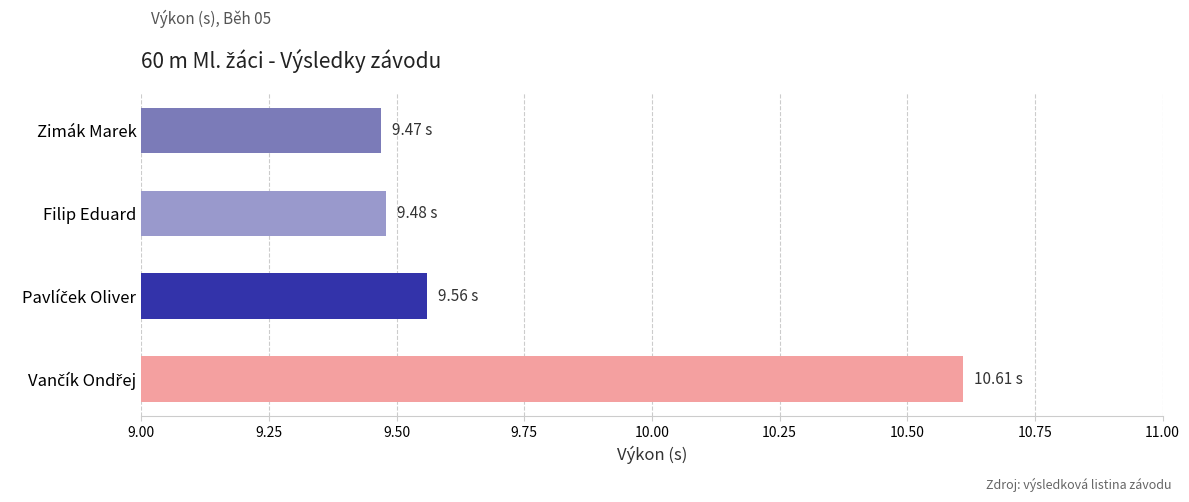

What is the difference between the maximum and minimum values?

1.1